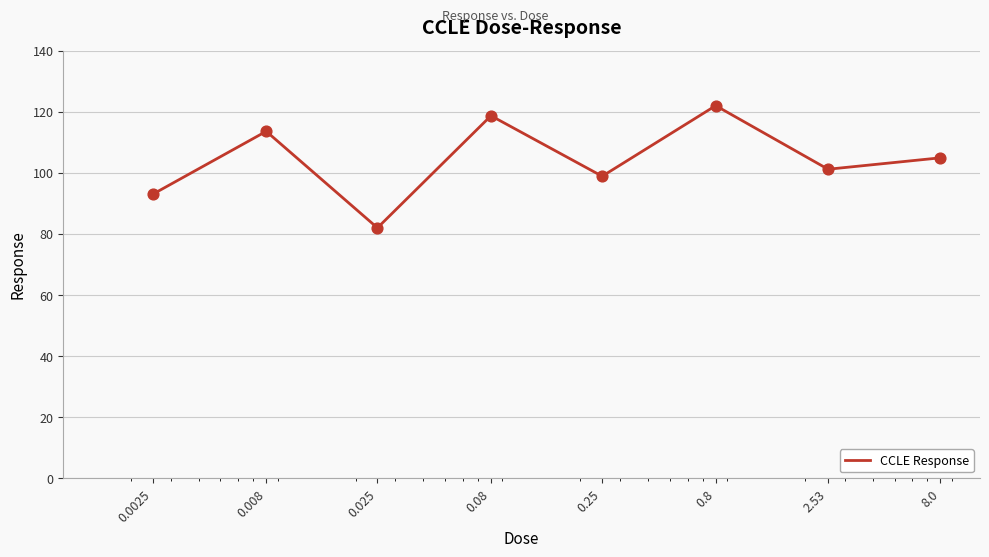

How many interior local valleys (lower than both neighbors) does the data have?

3